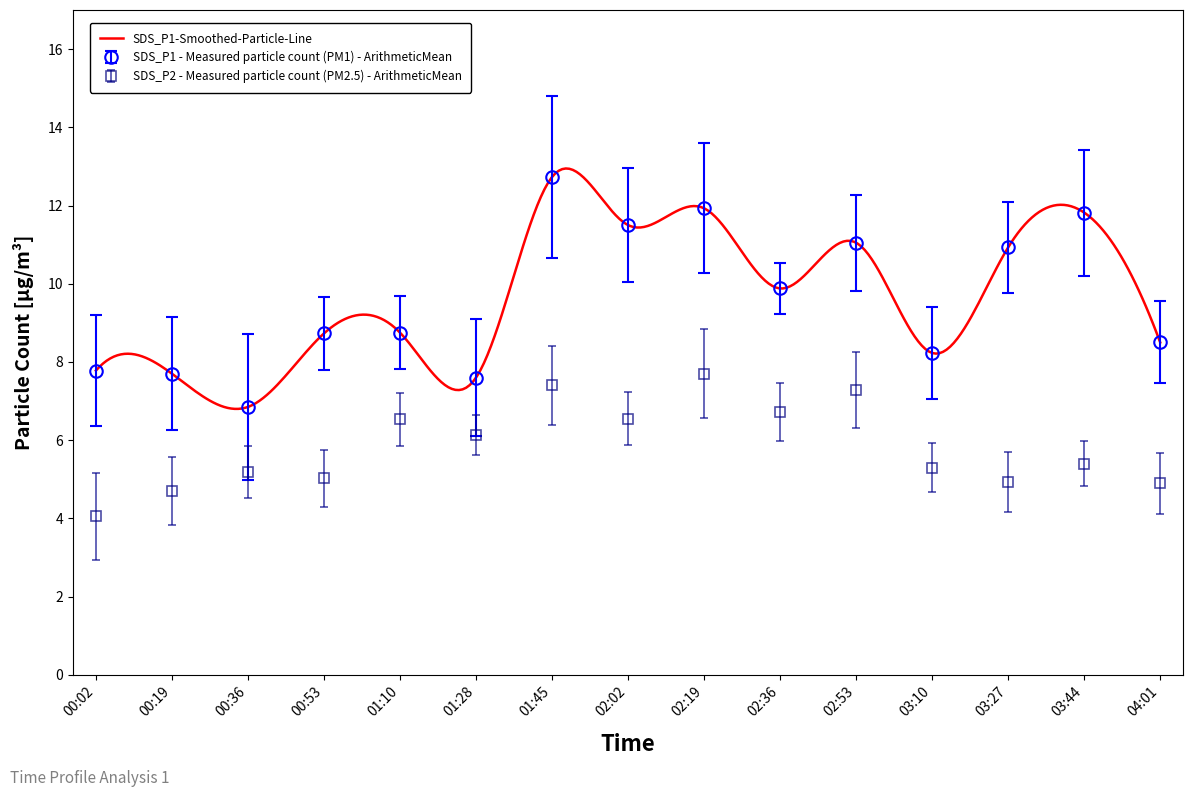

At which label does SDS_P1 - Measured particle count (PM1) - ArithmeticMean first exceed 8?

00:53